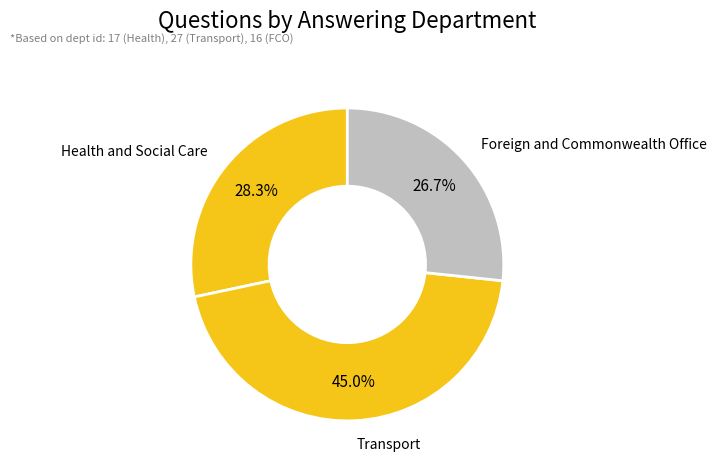

To the nearest percent, what is the average slice percentage?

33%